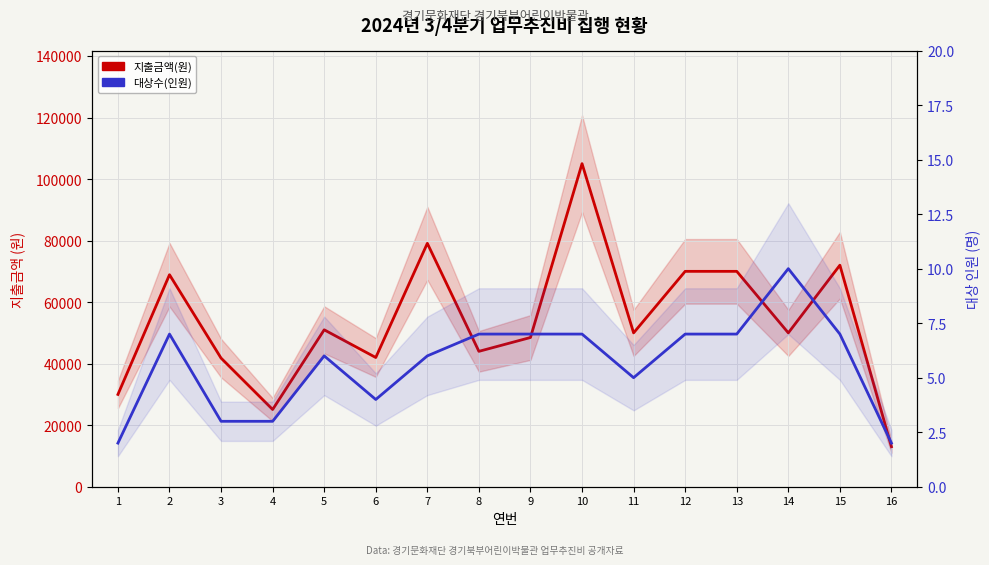

What is the value of the 대상수(인원) point at the 13th from the left?

7